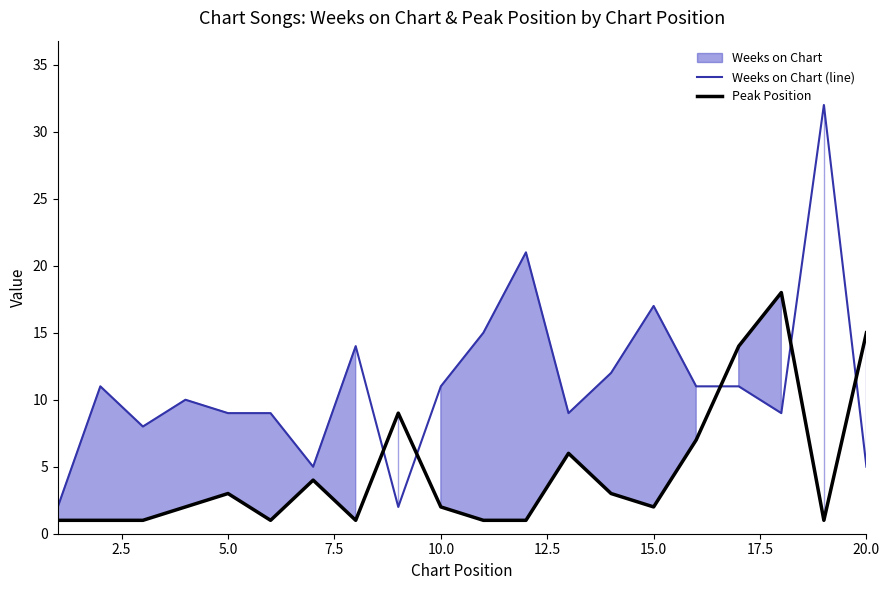

How many times do Peak Position and Weeks on Chart (line) cross each other?

5